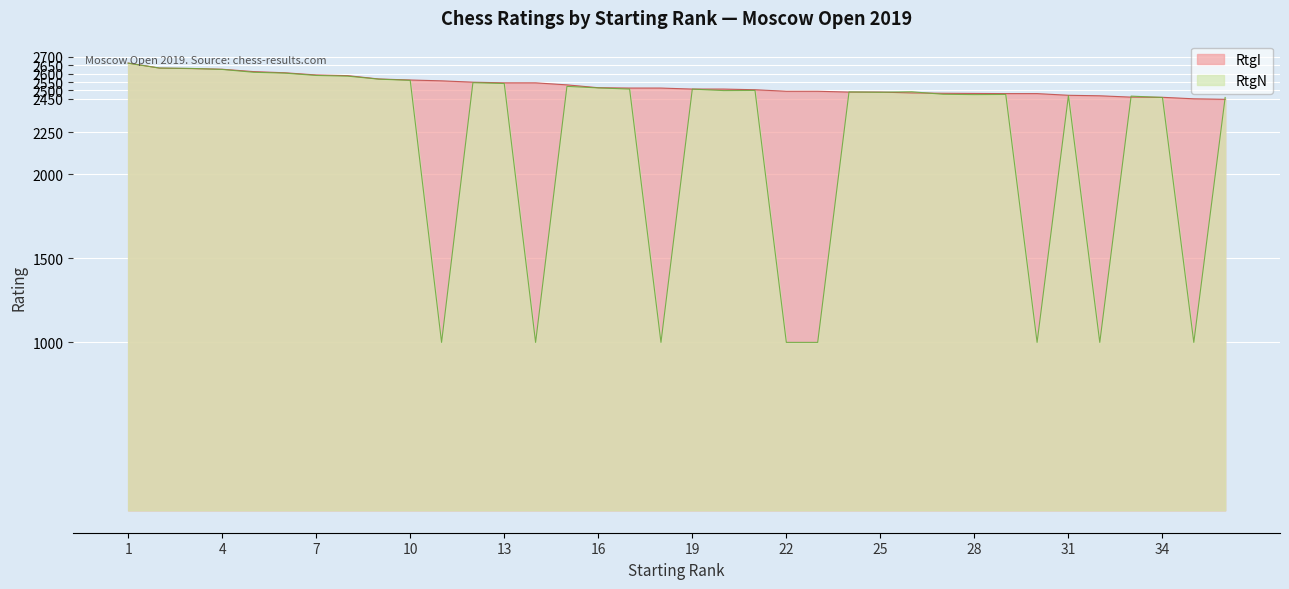

List the series in order of their overall mean, lowest first.

RtgN, RtgI